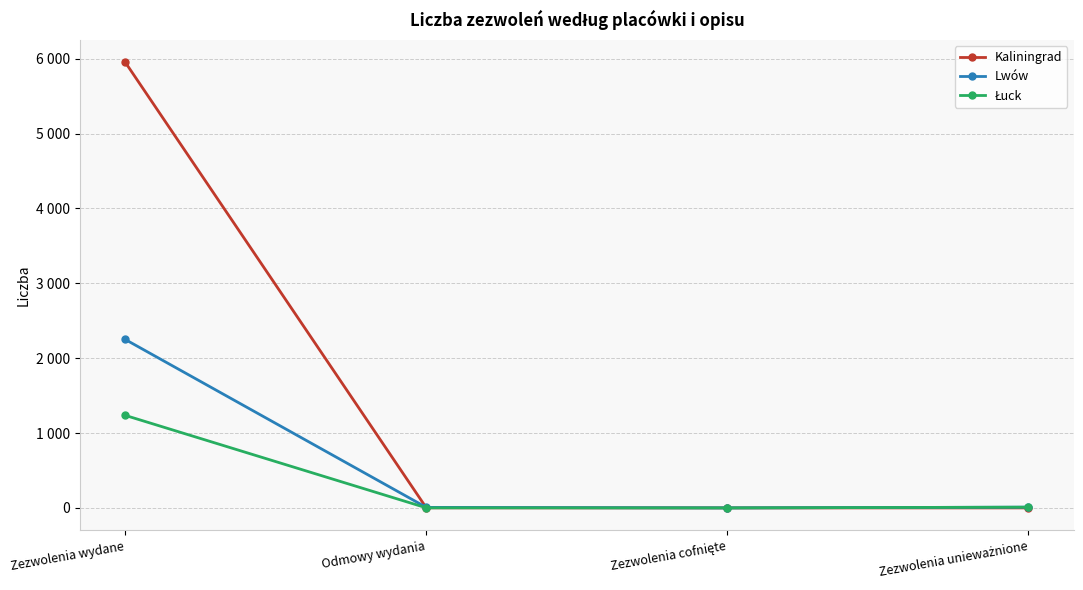

Is it true that Łuck equals 1 at Odmowy wydania?

True